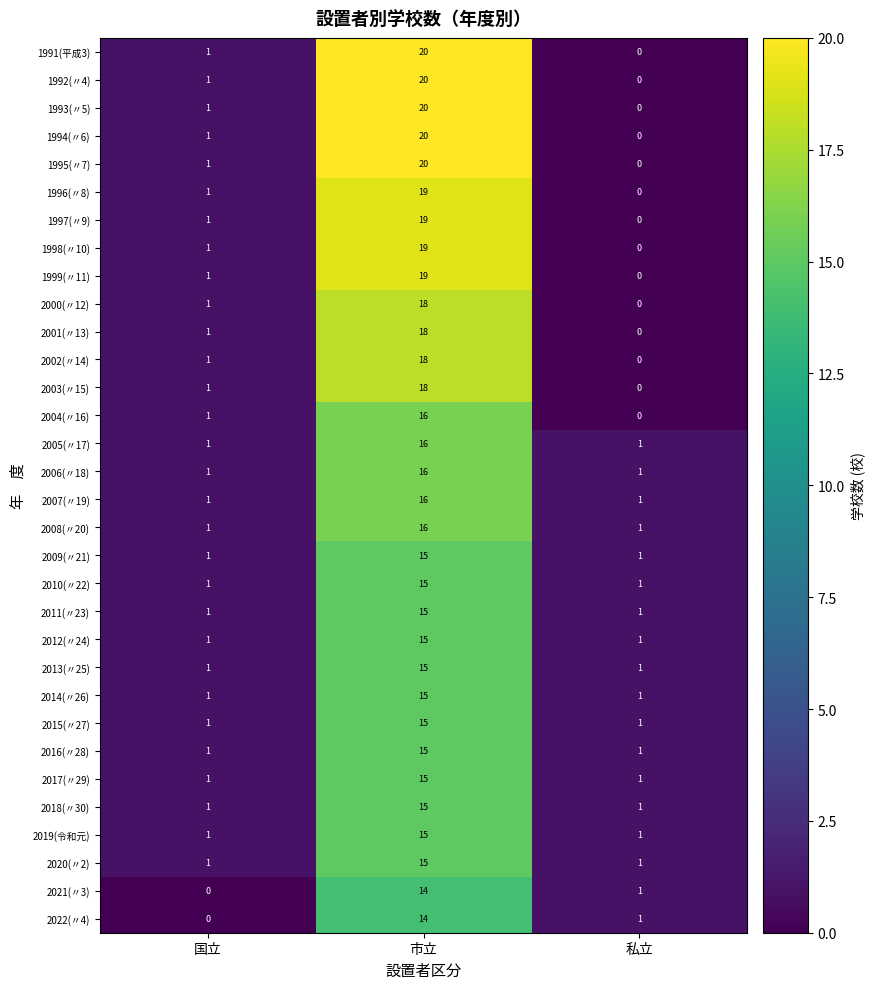

Count the 2015(〃27) values in the range 1 to 15.

3